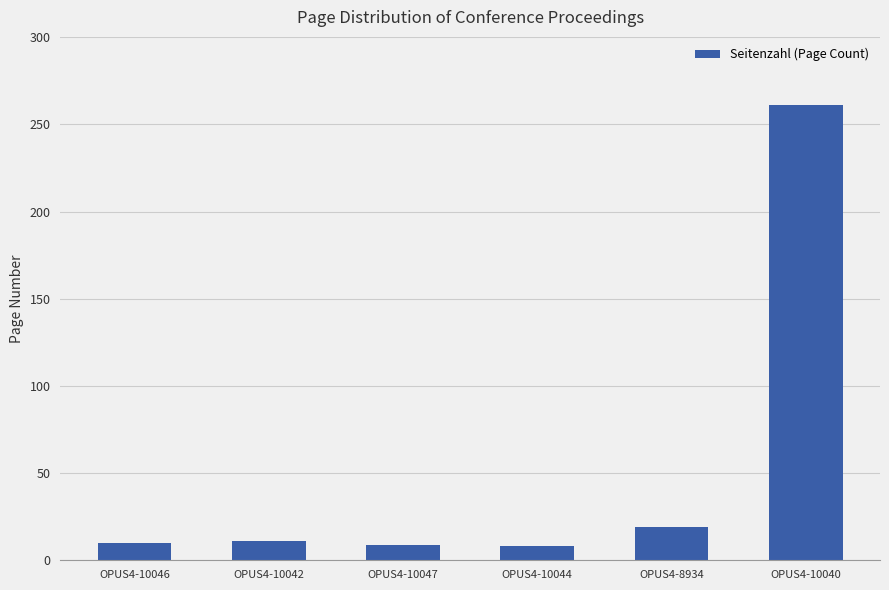

At which label is the value closest to 134?

OPUS4-8934